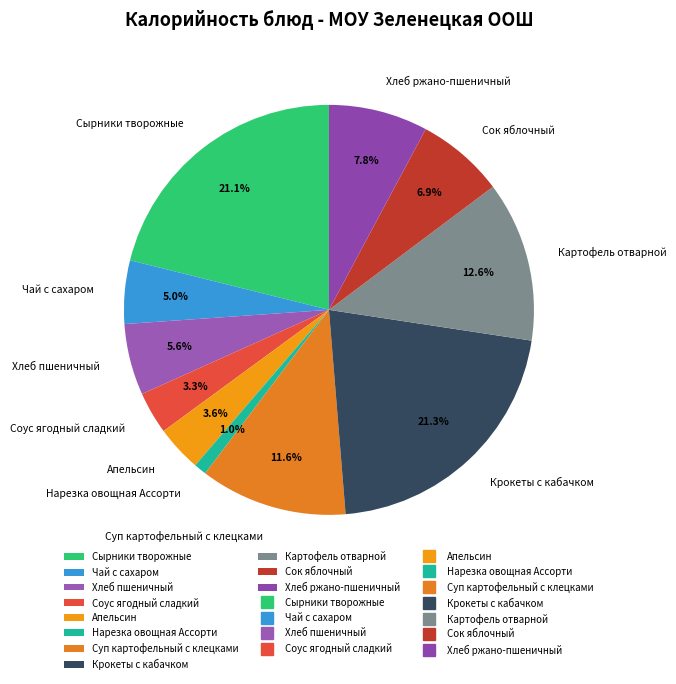

To the nearest percent, what portion does Сырники творожные represent?

21%